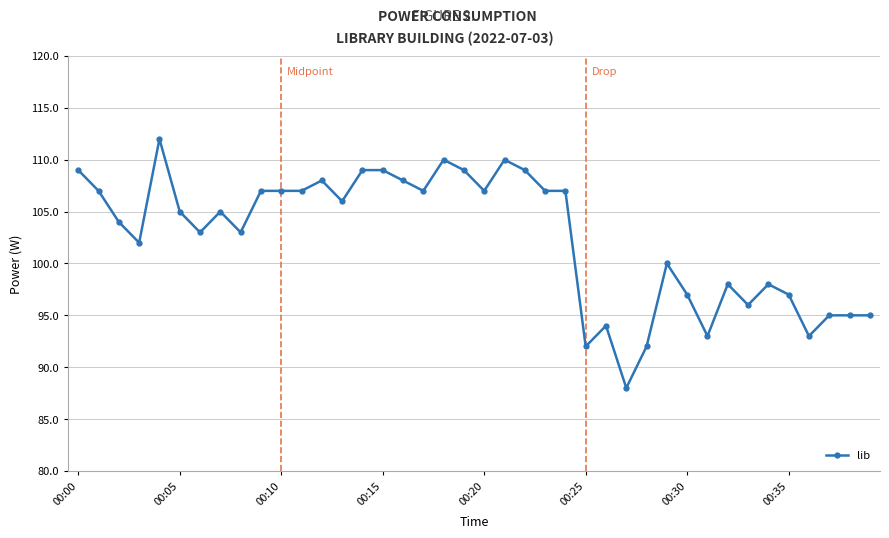

What is the maximum value shown in the chart?

112